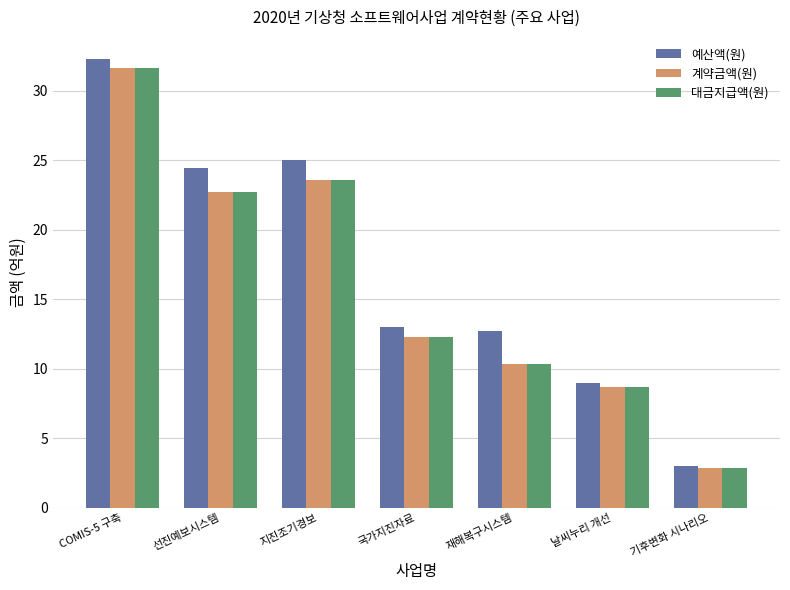

What is the difference between the highest and lowest values at 국가지진자료?

0.7